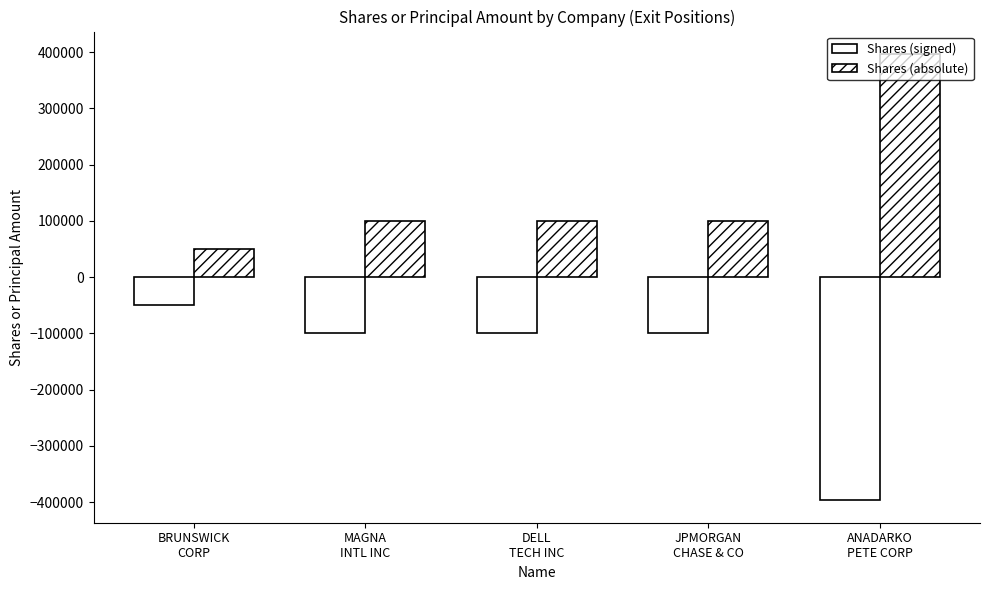

How many distinct data groups are displayed?

2